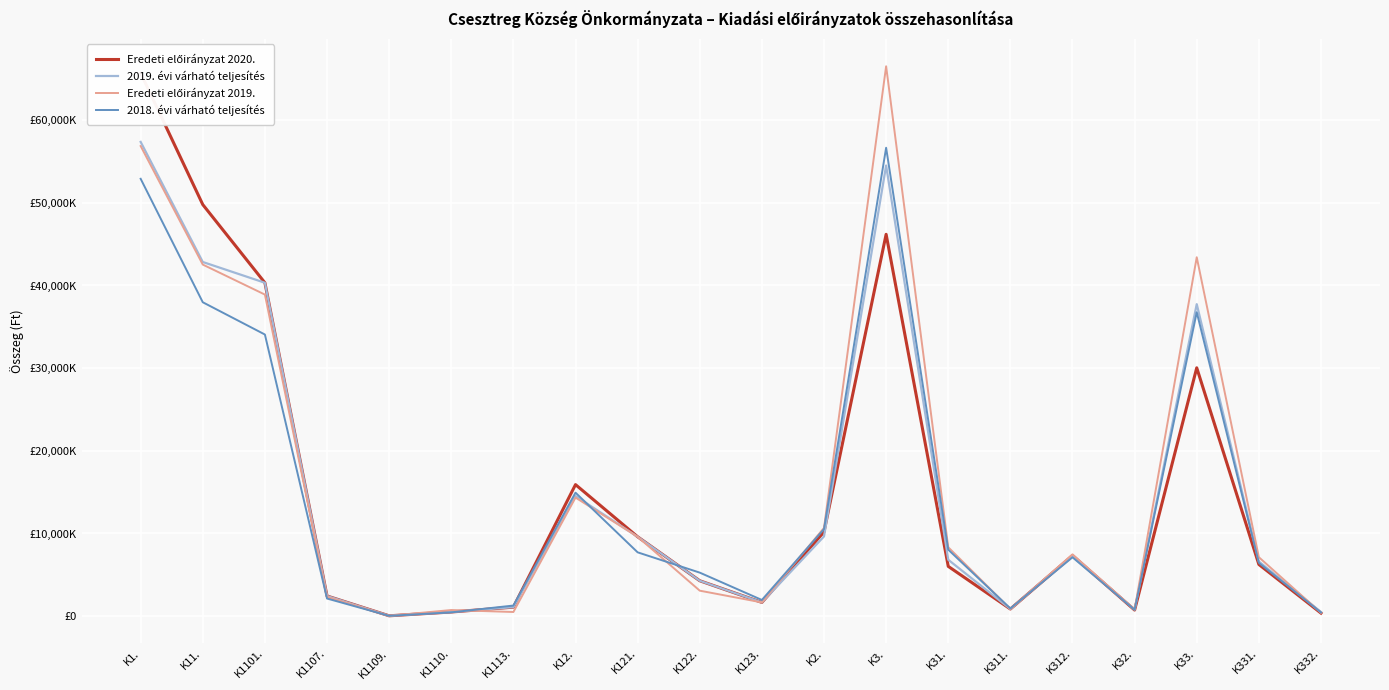

Between which two adjacent categories do Eredeti előirányzat 2020. and Eredeti előirányzat 2019. first intersect?

K1110. and K1113.